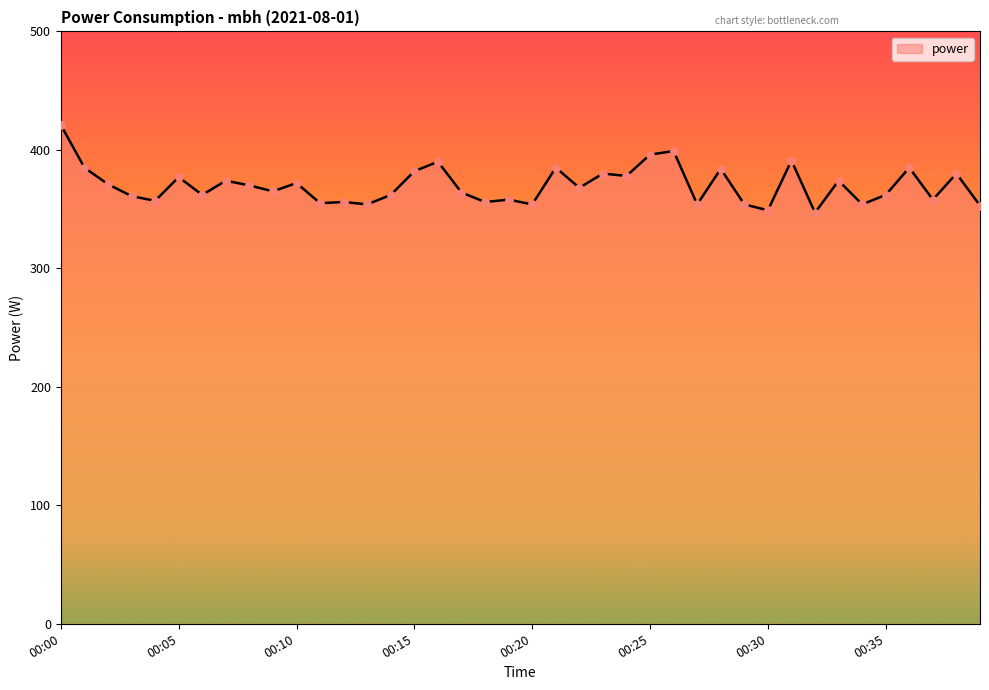

What is the smallest value displayed?

347